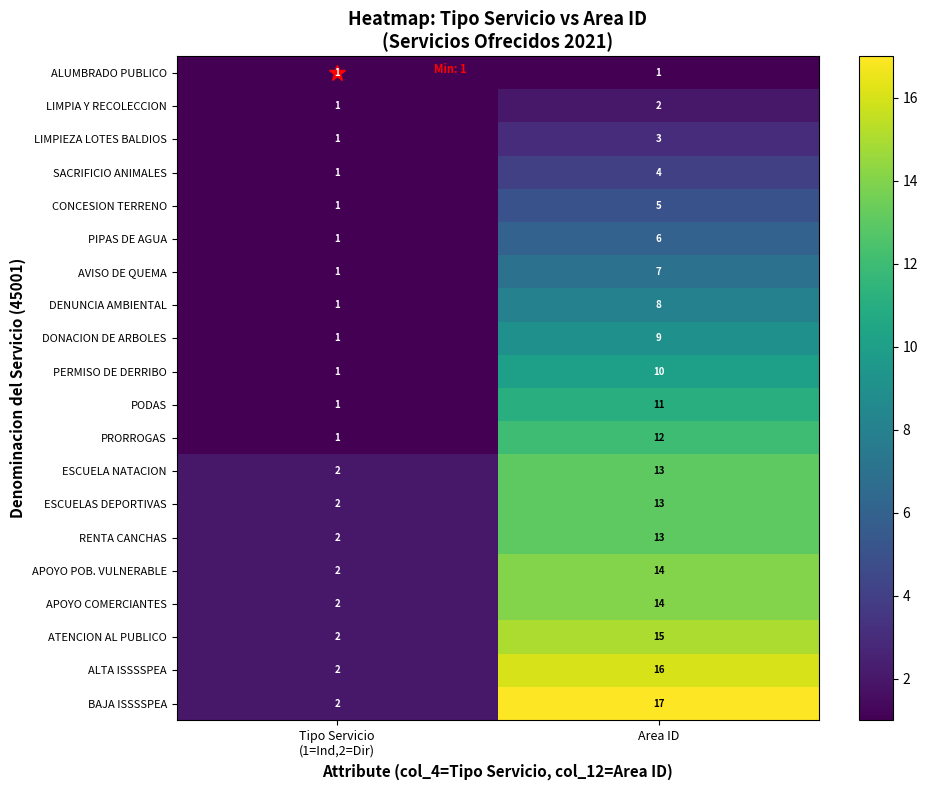

What is the approximate value of PIPAS DE AGUA at Area ID?

6